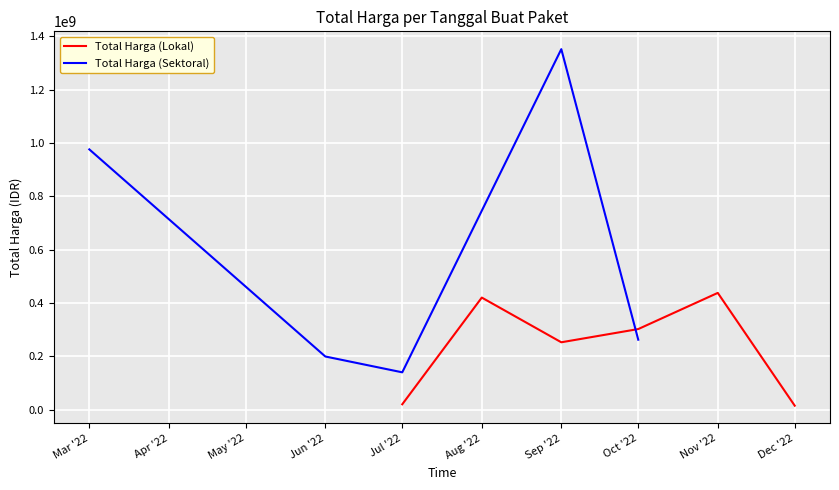

Where is the first local minimum for Total Harga (Sektoral)?

3